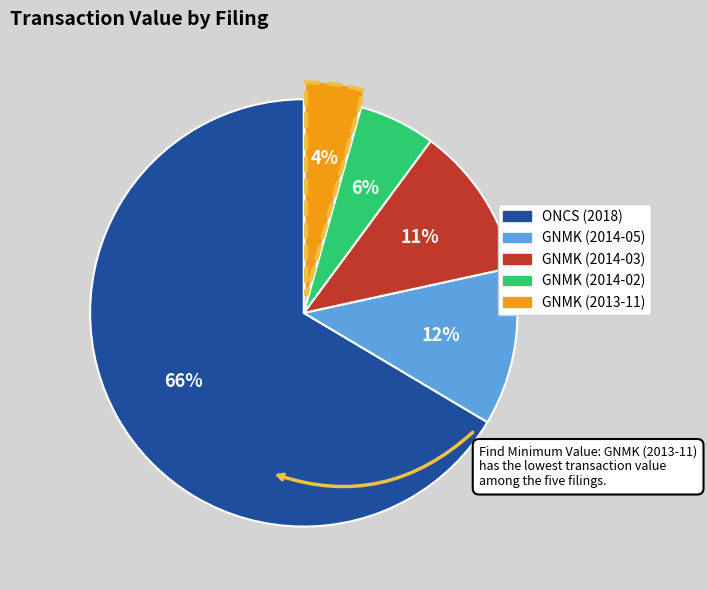

Count the number of slices in the pie.

5